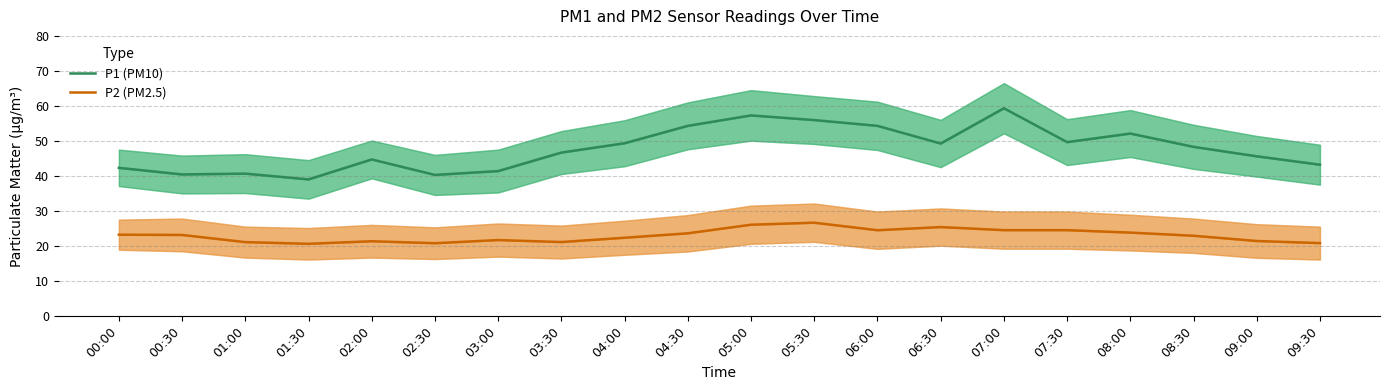

The P1 (PM10) series shows 16.9 at 03:30. True or false?

False